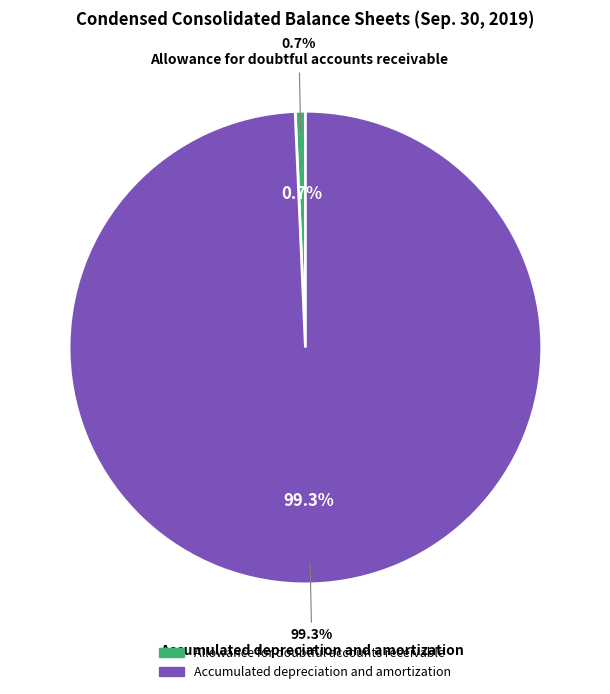

Combined, what portion of the pie is Accumulated depreciation and amortization and Allowance for doubtful accounts receivable?

100.0%